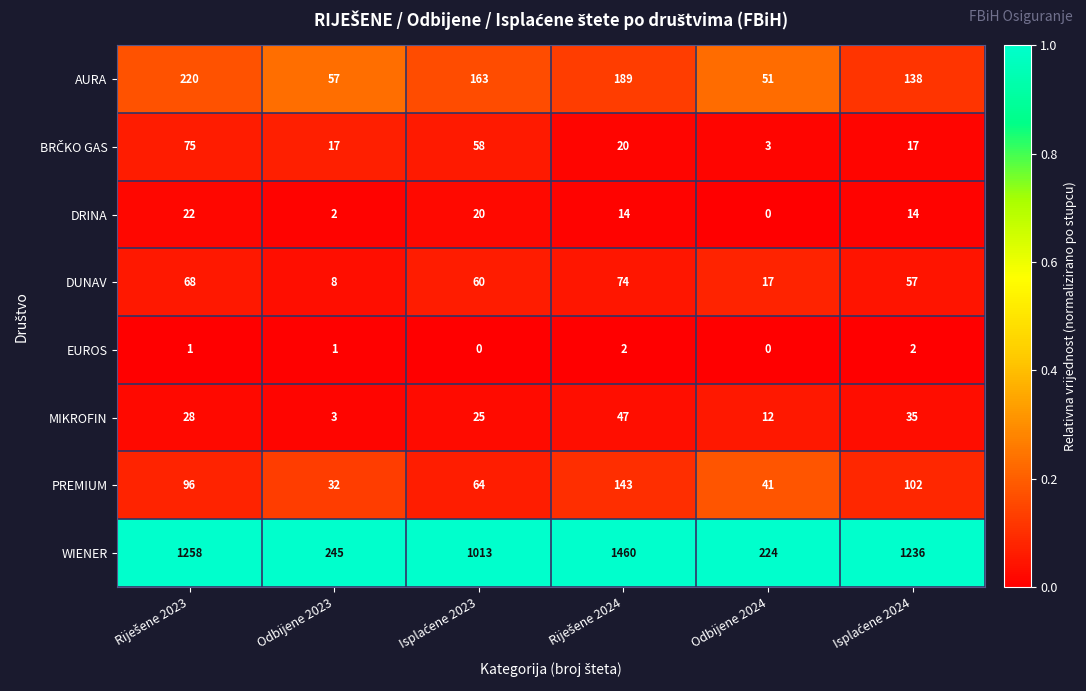

What is the total value across all series at Odbijene 2023?

365